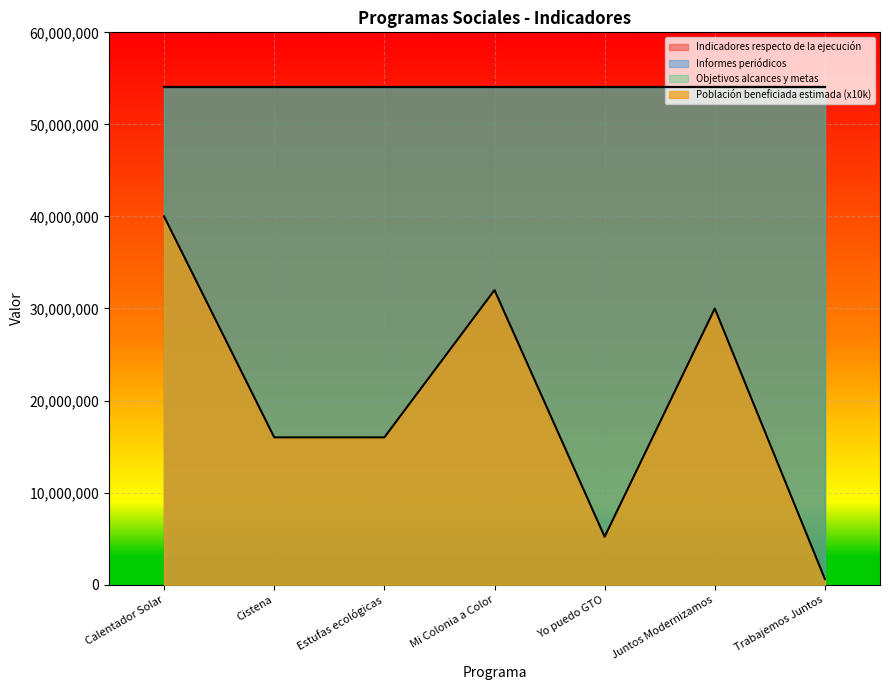

What is the greatest value displayed?

54007316